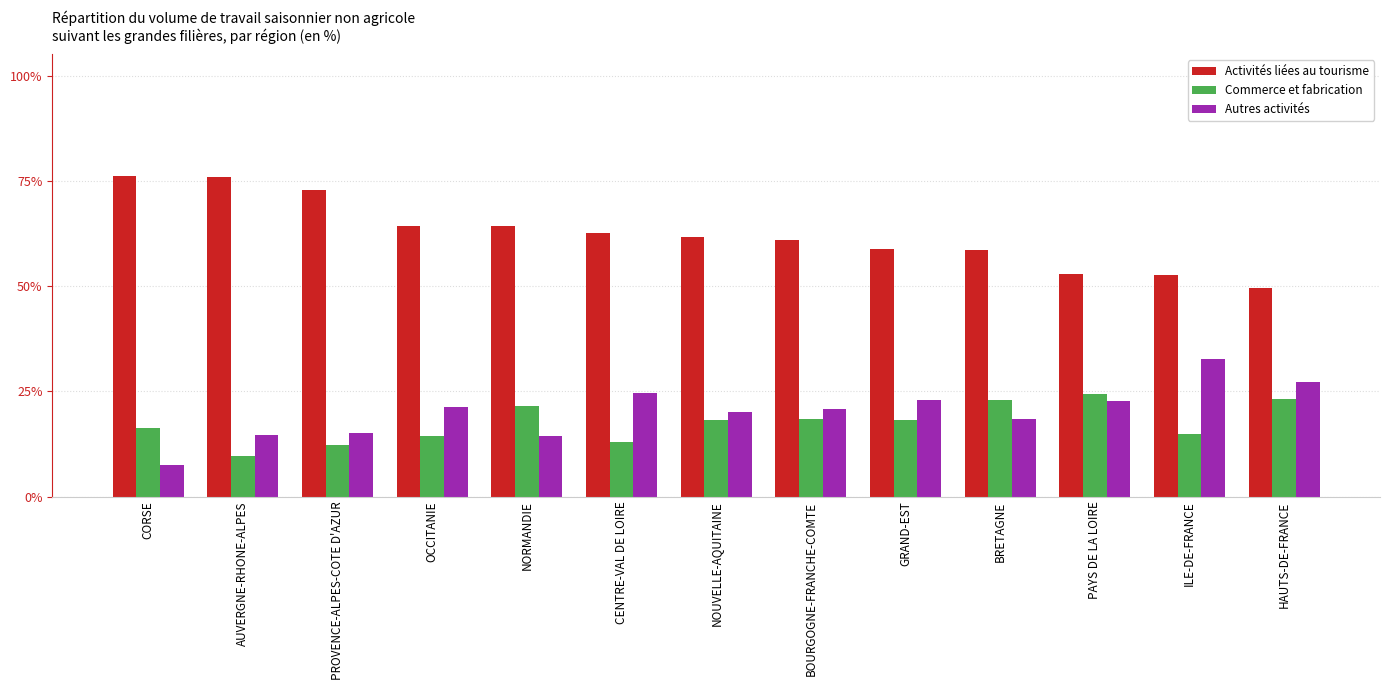

What is the difference between the maximum and minimum values in the Autres activités series?

0.3